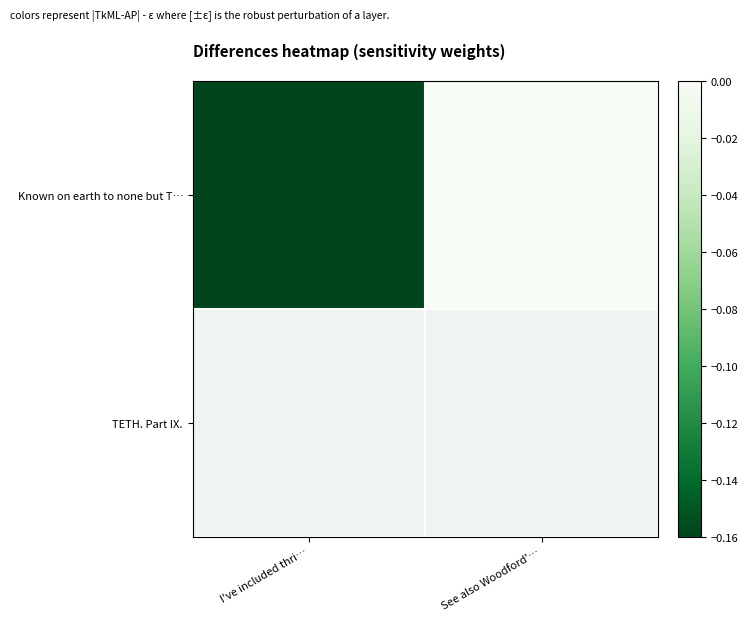

True or false: the data shows -0.2 at I've included thri….

True